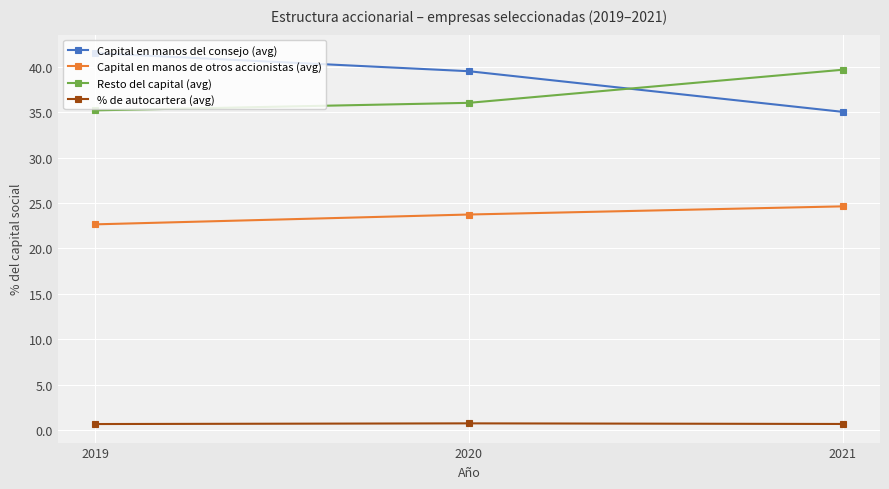

What are all the series names shown in the legend?

Capital en manos del consejo (avg), Capital en manos de otros accionistas (avg), Resto del capital (avg), % de autocartera (avg)